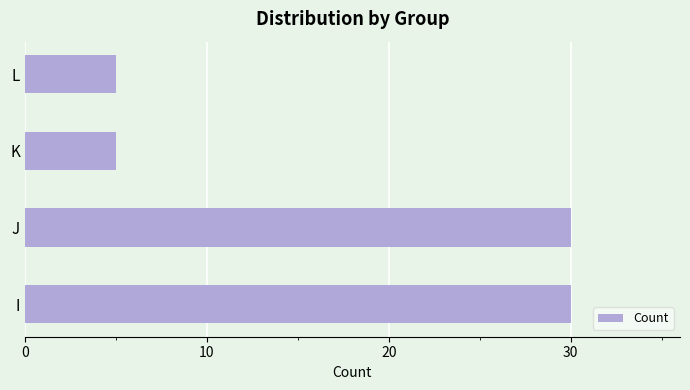

The chart shows a value of 30 at J. True or false?

True